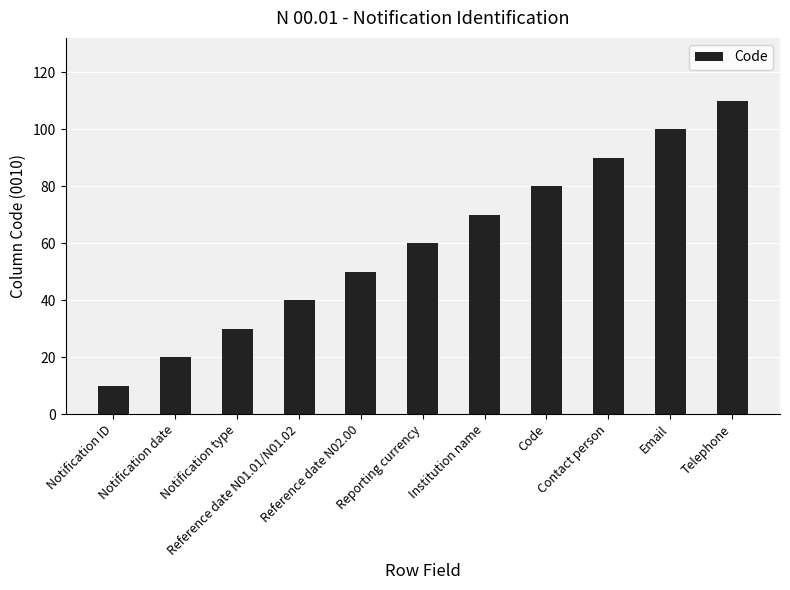

Are the bars horizontal?

No